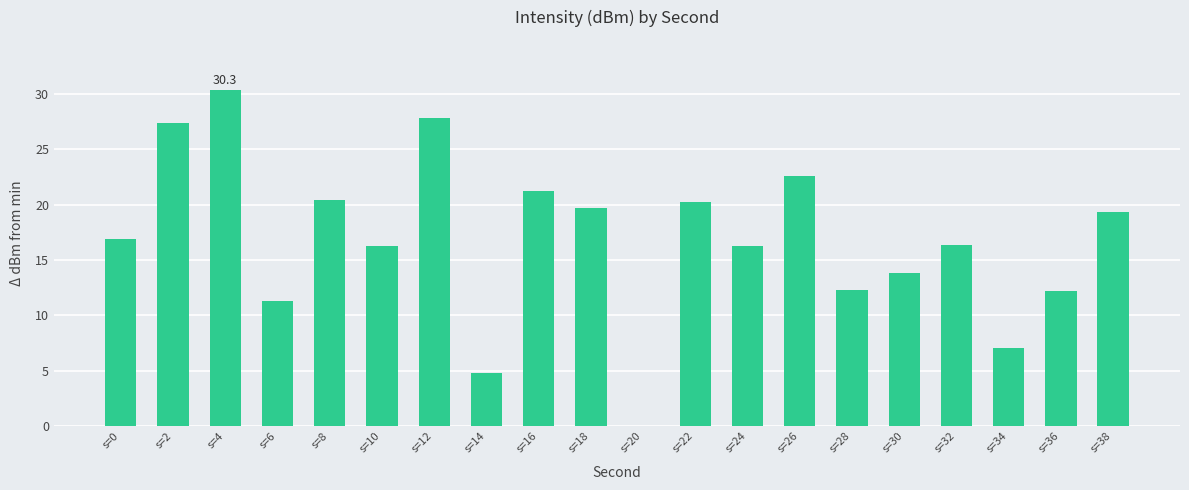

What is the sum of the values at s=26 and s=10?

38.9